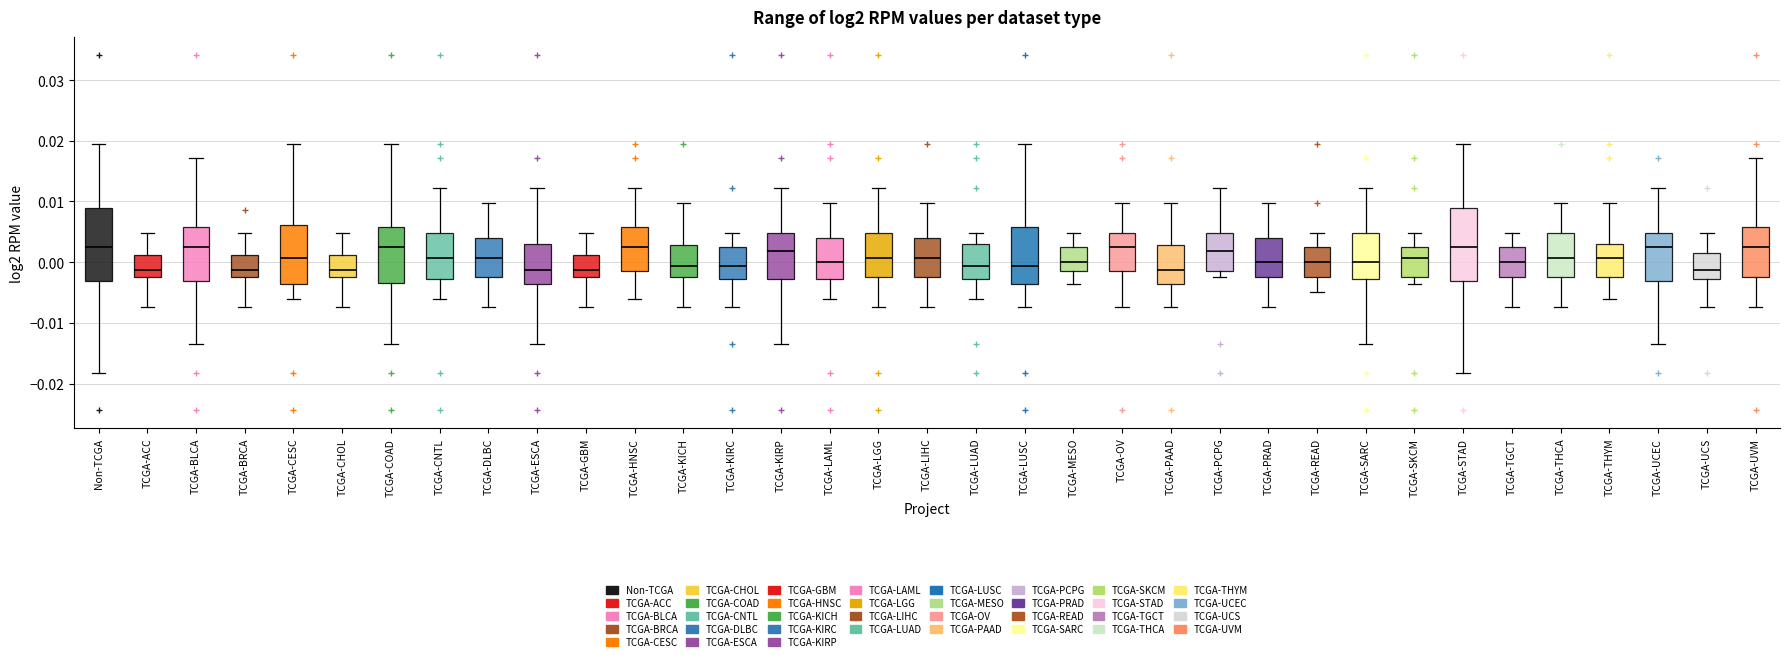

Reading left to right, transcribe this box plot: for each box, give where its median line is, the range the box spans, and where its two whiskers end, as read against the y-axis. The values are not printed on the chart, so give them approximately, as read against the axis.

Non-TCGA: median 0.002, box -0.003 to 0.009, whiskers -0.018 to 0.020
TCGA-ACC: median -0.001, box -0.002 to 0.001, whiskers -0.007 to 0.005
TCGA-BLCA: median 0.002, box -0.003 to 0.006, whiskers -0.013 to 0.017
TCGA-BRCA: median -0.001, box -0.002 to 0.001, whiskers -0.007 to 0.005
TCGA-CESC: median 0.001, box -0.004 to 0.006, whiskers -0.006 to 0.020
TCGA-CHOL: median -0.001, box -0.002 to 0.001, whiskers -0.007 to 0.005
TCGA-COAD: median 0.002, box -0.003 to 0.006, whiskers -0.013 to 0.020
TCGA-CNTL: median 0.001, box -0.003 to 0.005, whiskers -0.006 to 0.012
TCGA-DLBC: median 0.001, box -0.002 to 0.004, whiskers -0.007 to 0.010
TCGA-ESCA: median -0.001, box -0.004 to 0.003, whiskers -0.013 to 0.012
TCGA-GBM: median -0.001, box -0.002 to 0.001, whiskers -0.007 to 0.005
TCGA-HNSC: median 0.002, box -0.002 to 0.006, whiskers -0.006 to 0.012
TCGA-KICH: median -0.001, box -0.002 to 0.003, whiskers -0.007 to 0.010
TCGA-KIRC: median -0.001, box -0.003 to 0.002, whiskers -0.007 to 0.005
TCGA-KIRP: median 0.002, box -0.003 to 0.005, whiskers -0.013 to 0.012
TCGA-LAML: median 0.000, box -0.003 to 0.004, whiskers -0.006 to 0.010
TCGA-LGG: median 0.001, box -0.002 to 0.005, whiskers -0.007 to 0.012
TCGA-LIHC: median 0.001, box -0.002 to 0.004, whiskers -0.007 to 0.010
TCGA-LUAD: median -0.001, box -0.003 to 0.003, whiskers -0.006 to 0.005
TCGA-LUSC: median -0.001, box -0.004 to 0.006, whiskers -0.007 to 0.020
TCGA-MESO: median 0.000, box -0.002 to 0.002, whiskers -0.004 to 0.005
TCGA-OV: median 0.002, box -0.002 to 0.005, whiskers -0.007 to 0.010
TCGA-PAAD: median -0.001, box -0.004 to 0.003, whiskers -0.007 to 0.010
TCGA-PCPG: median 0.002, box -0.002 to 0.005, whiskers -0.002 (just below the box's lower edge) to 0.012
TCGA-PRAD: median 0.000, box -0.002 to 0.004, whiskers -0.007 to 0.010
TCGA-READ: median 0.000, box -0.002 to 0.002, whiskers -0.005 to 0.005
TCGA-SARC: median 0.000, box -0.003 to 0.005, whiskers -0.013 to 0.012
TCGA-SKCM: median 0.001, box -0.002 to 0.002, whiskers -0.004 to 0.005
TCGA-STAD: median 0.002, box -0.003 to 0.009, whiskers -0.018 to 0.020
TCGA-TGCT: median 0.000, box -0.002 to 0.002, whiskers -0.007 to 0.005
TCGA-THCA: median 0.001, box -0.002 to 0.005, whiskers -0.007 to 0.010
TCGA-THYM: median 0.001, box -0.002 to 0.003, whiskers -0.006 to 0.010
TCGA-UCEC: median 0.002, box -0.003 to 0.005, whiskers -0.013 to 0.012
TCGA-UCS: median -0.001, box -0.003 to 0.002, whiskers -0.007 to 0.005
TCGA-UVM: median 0.002, box -0.002 to 0.006, whiskers -0.007 to 0.017